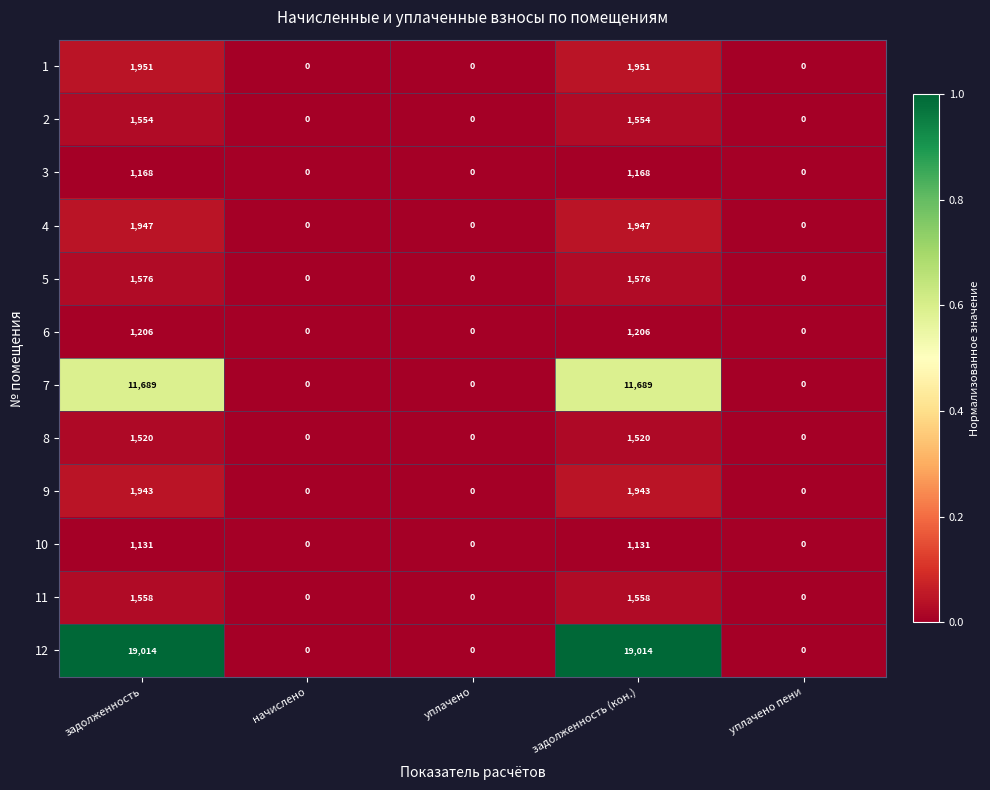

The value of 7 at начислено is 0. True or false?

True